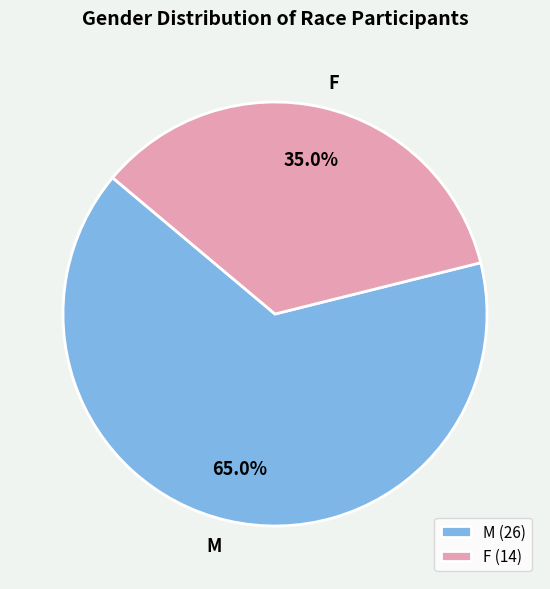

What is the total percentage of F and M?

100.0%